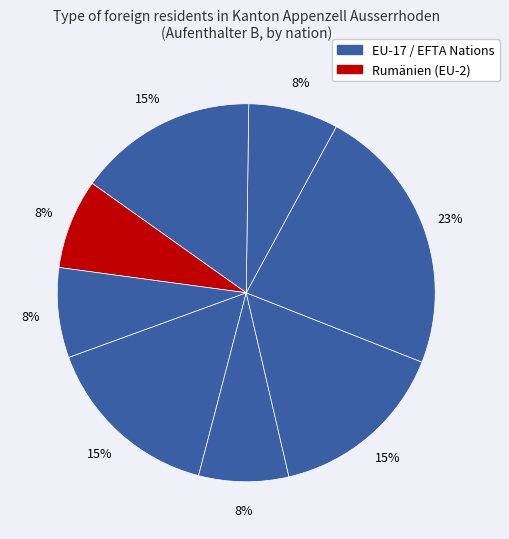

Count the number of slices in the pie.

8